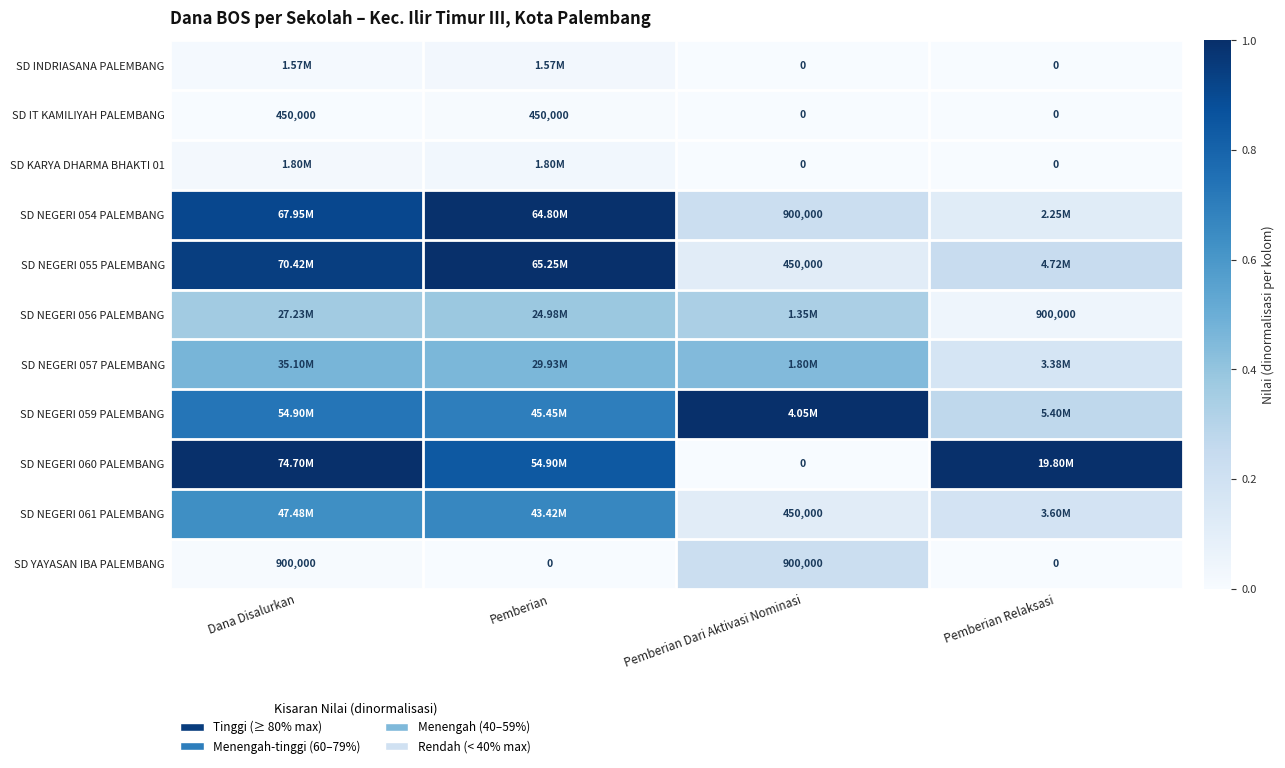

Between Dana Disalurkan and Pemberian Dari Aktivasi Nominasi, which series saw the biggest shift?

SD NEGERI 060 PALEMBANG